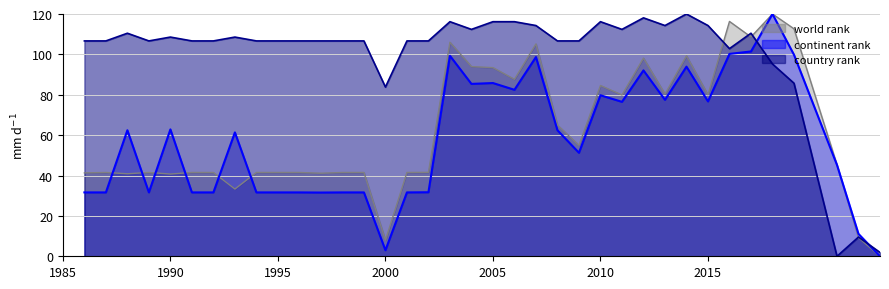

What are all the series names shown in the legend?

world rank, continent rank, country rank